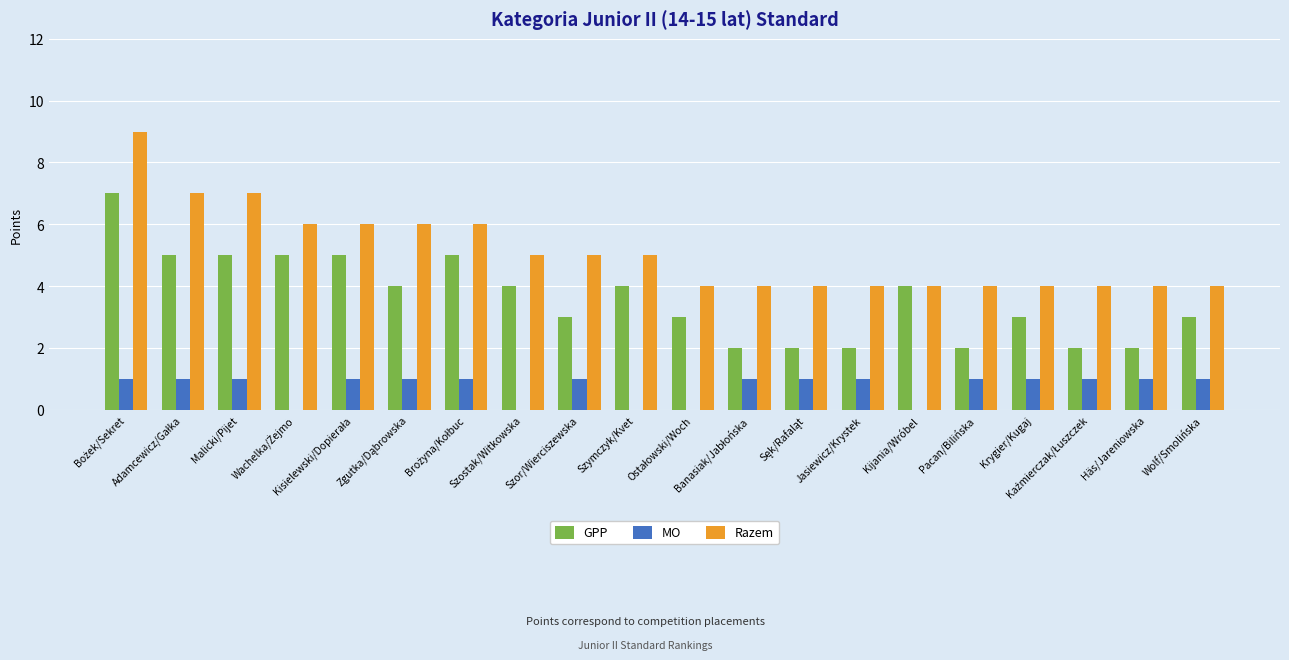

Which series has the largest total across all categories?

Razem